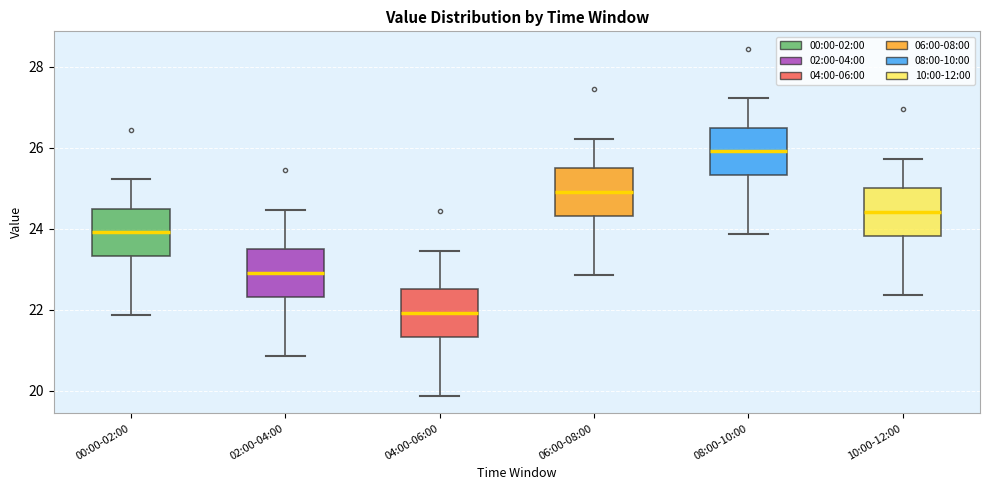

Reading left to right, transcribe this box plot: for each box, give where its median line is, the range the box spans, and where its two whiskers end, as read against the y-axis. The values are not printed on the chart, so give them approximately, as read against the axis.

00:00-02:00: median 24.0, box 23.4 to 24.6, whiskers 21.8 to 25.2
02:00-04:00: median 23.0, box 22.4 to 23.6, whiskers 20.8 to 24.4
04:00-06:00: median 22.0, box 21.4 to 22.6, whiskers 19.8 to 23.4
06:00-08:00: median 25.0, box 24.4 to 25.6, whiskers 22.8 to 26.2
08:00-10:00: median 26.0, box 25.4 to 26.6, whiskers 23.8 to 27.2
10:00-12:00: median 24.4, box 23.8 to 25.0, whiskers 22.4 to 25.8